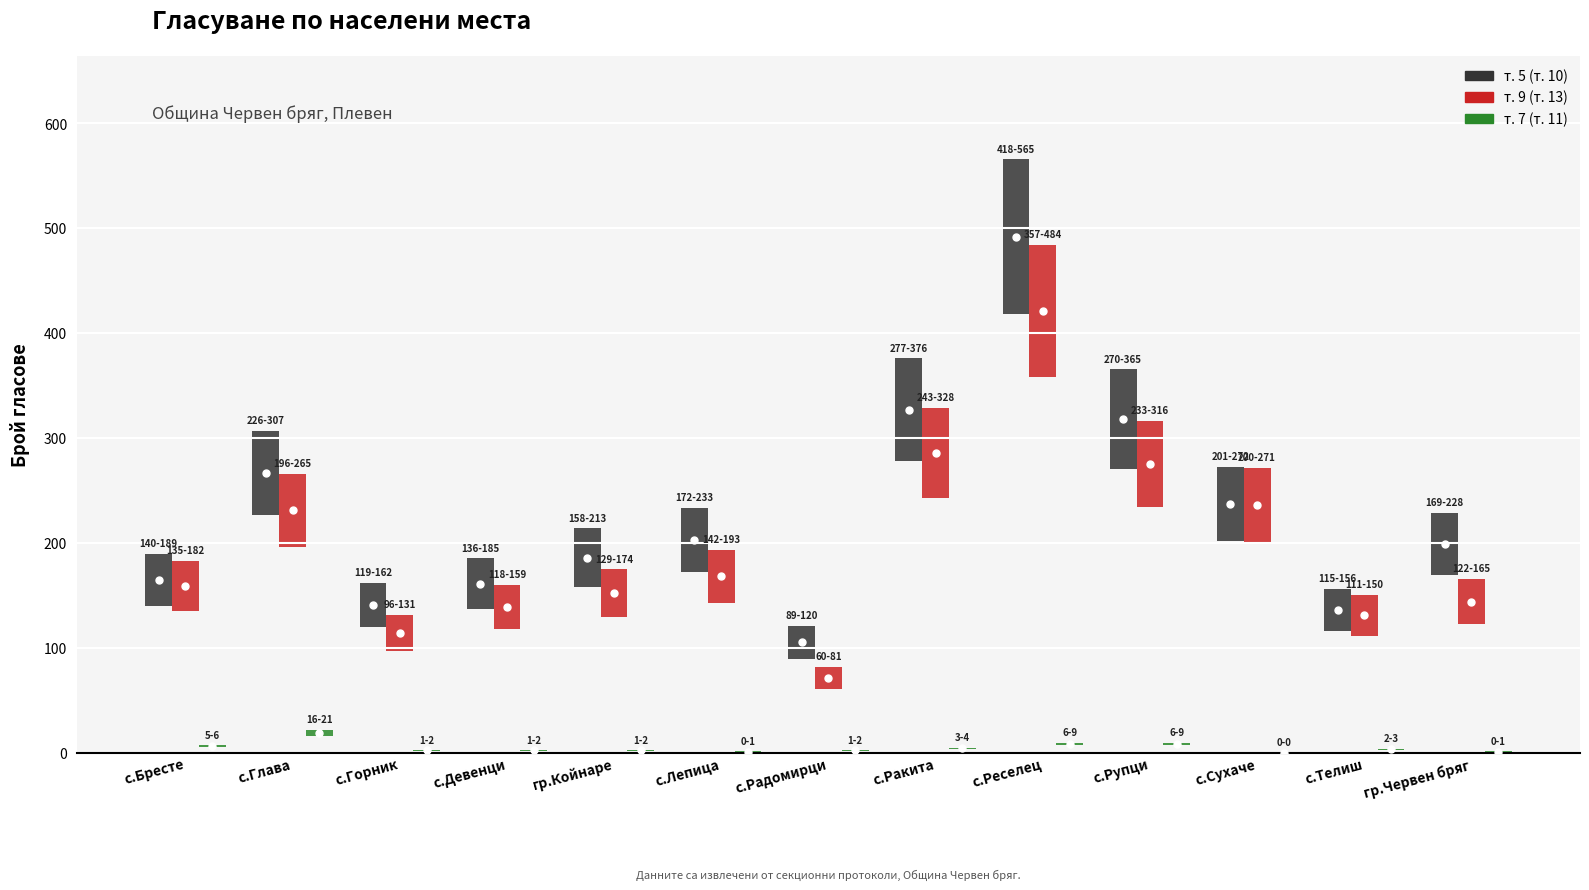

What is the label of the 9th bar from the right?

гр.Койнаре